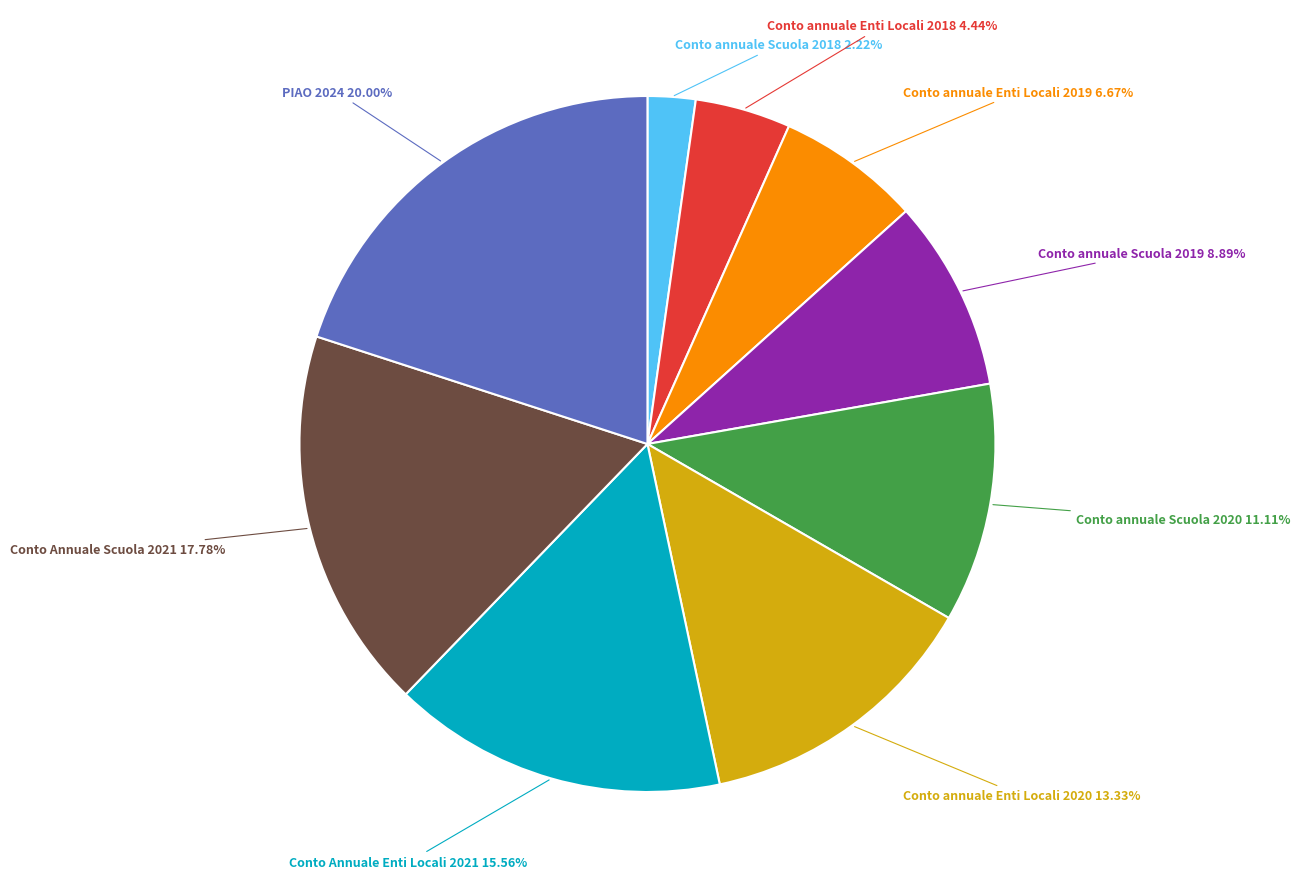

To the nearest percent, what is the combined percentage of Conto annuale Scuola 2020 and Conto annuale Enti Locali 2020?

24%